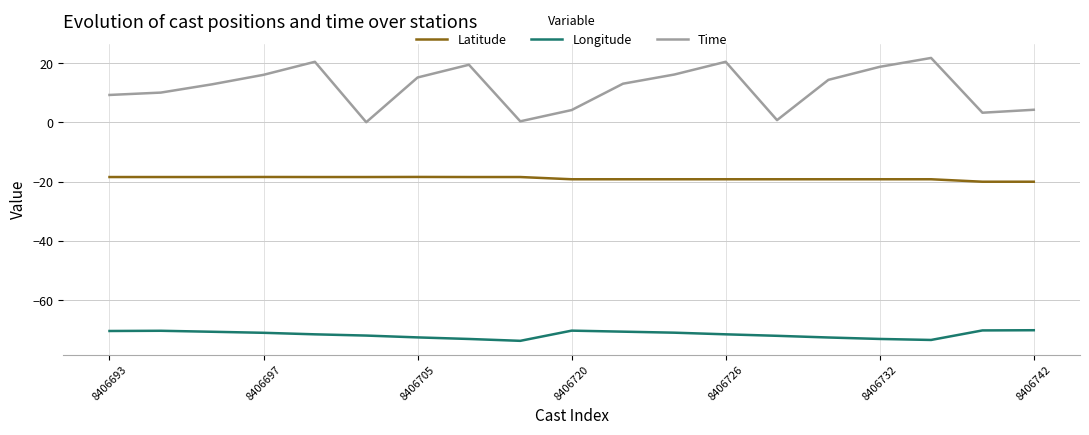

Which series has the largest range (max minus min)?

Time